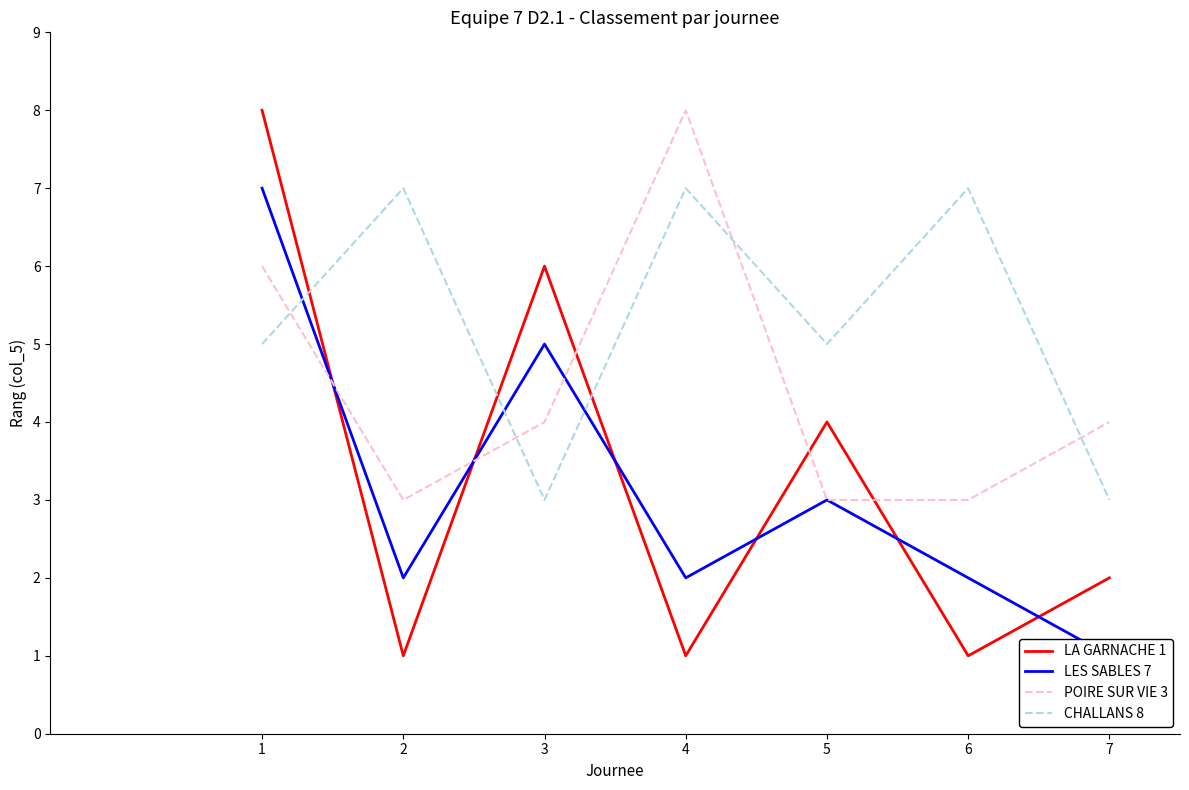

What is the value of the CHALLANS 8 point at the 4th from the left?

7